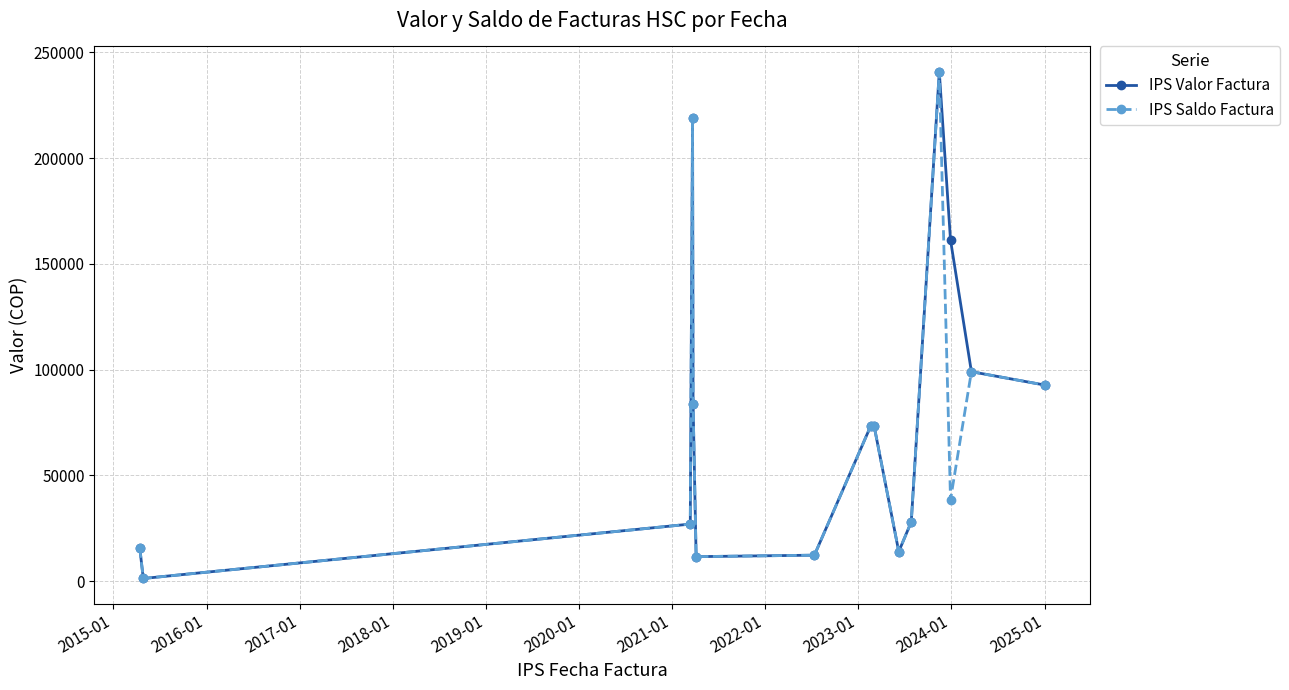

At how many categories does at least one series exceed 104501?

3